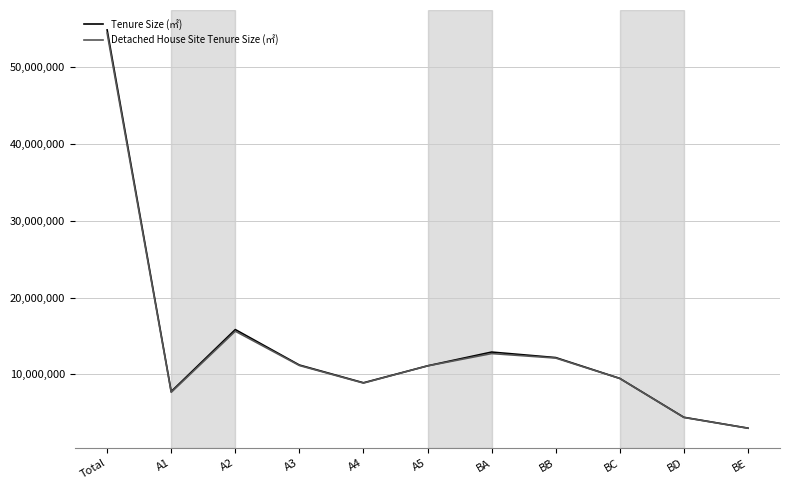

Where is Detached House Site Tenure Size (㎡) nearest to the value 28704000?

A2